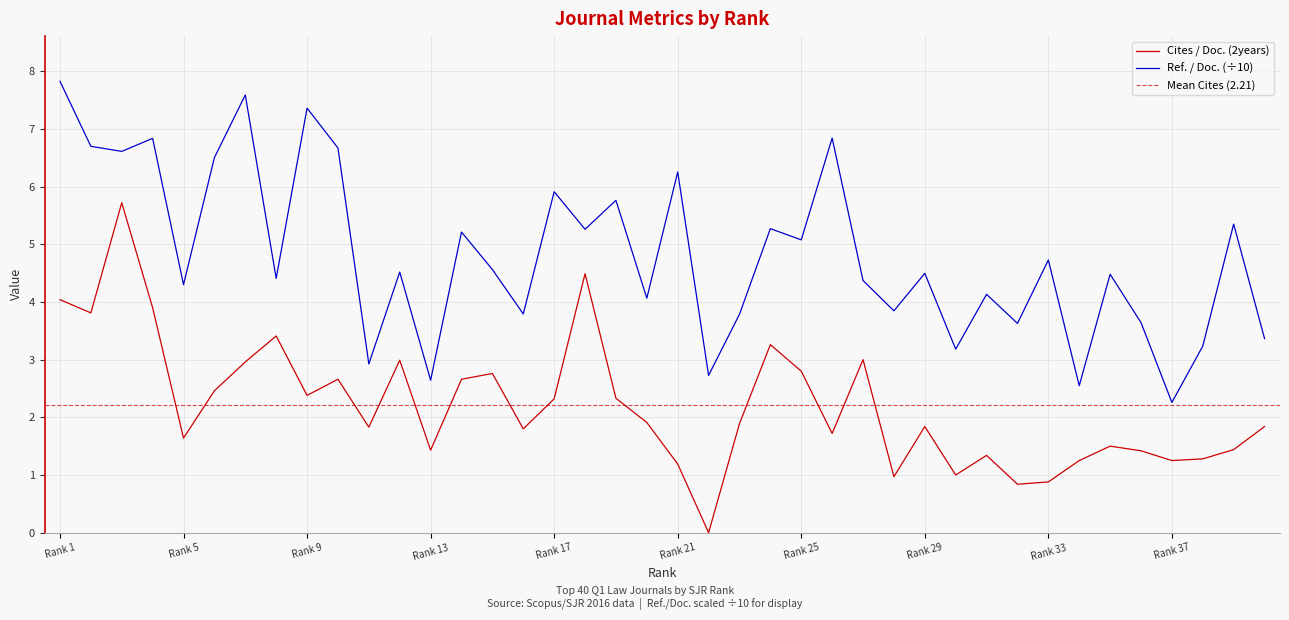

True or false: Ref. / Doc. (÷10) has a value of 8.0 at Rank 29.

False